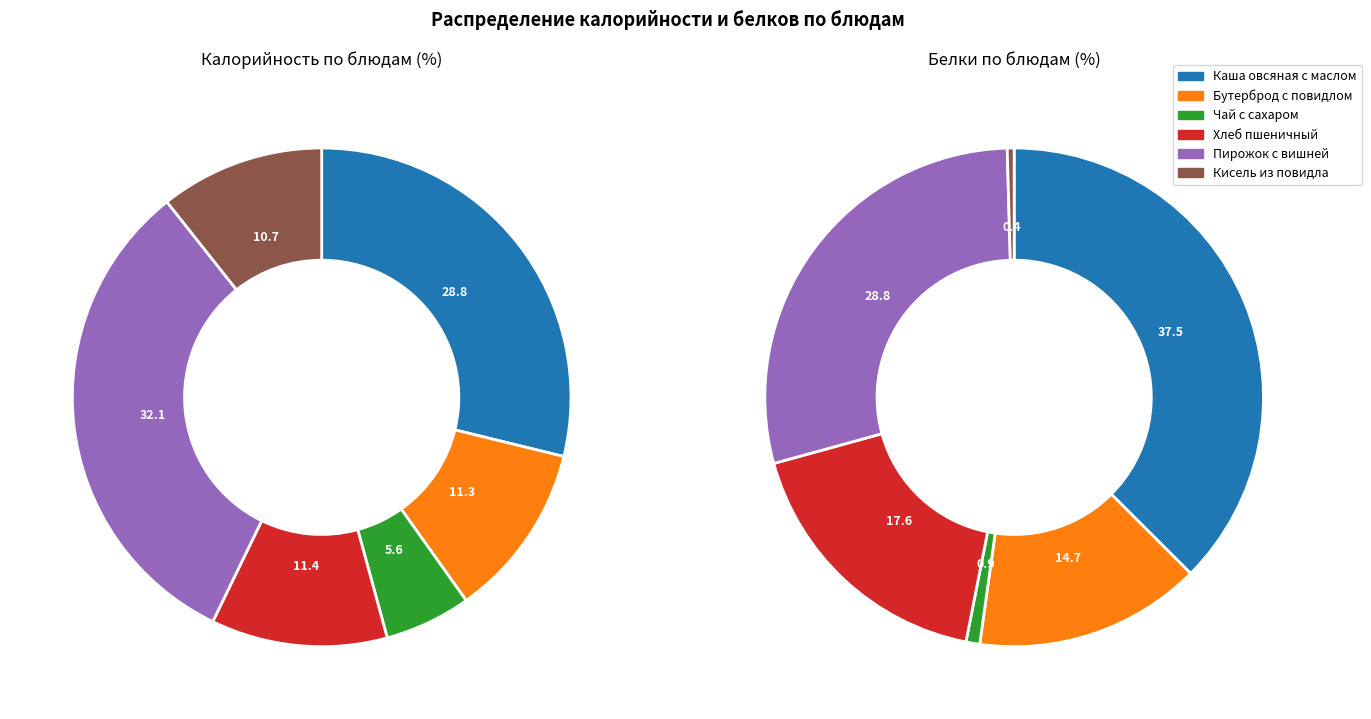

Which category has the smallest portion of the pie?

Кисель из повидла